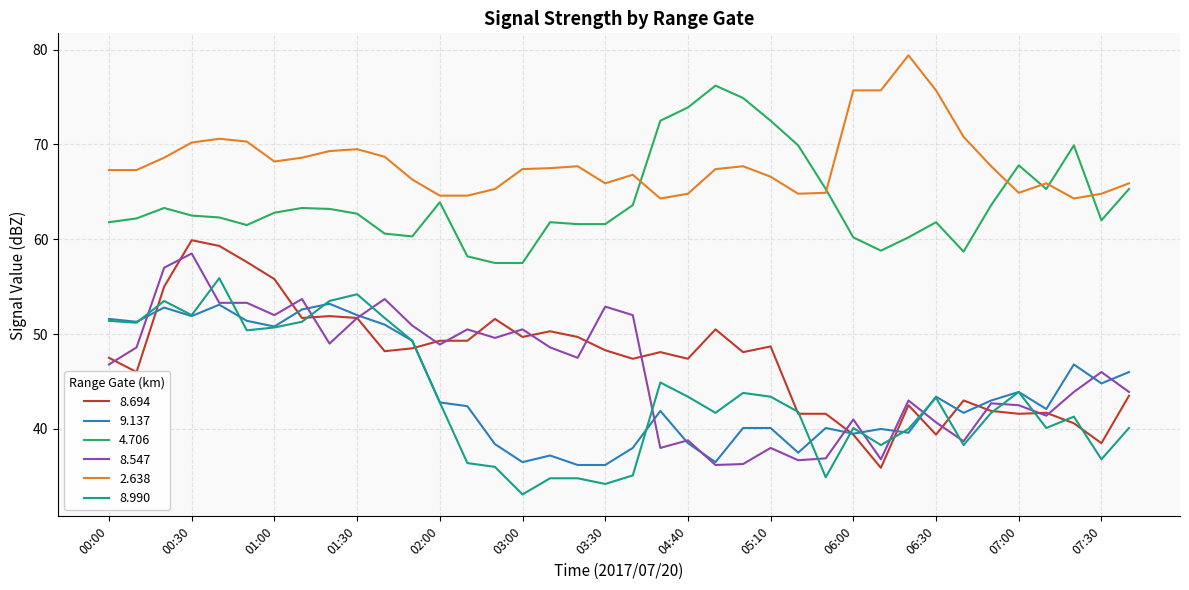

True or false: 4.706 and 8.547 cross at least once.

False